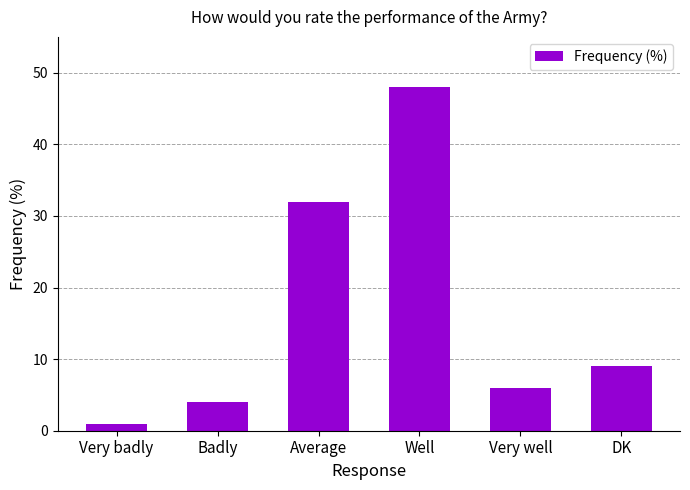

Rank the categories by value from highest to lowest.

Well, Average, DK, Very well, Badly, Very badly